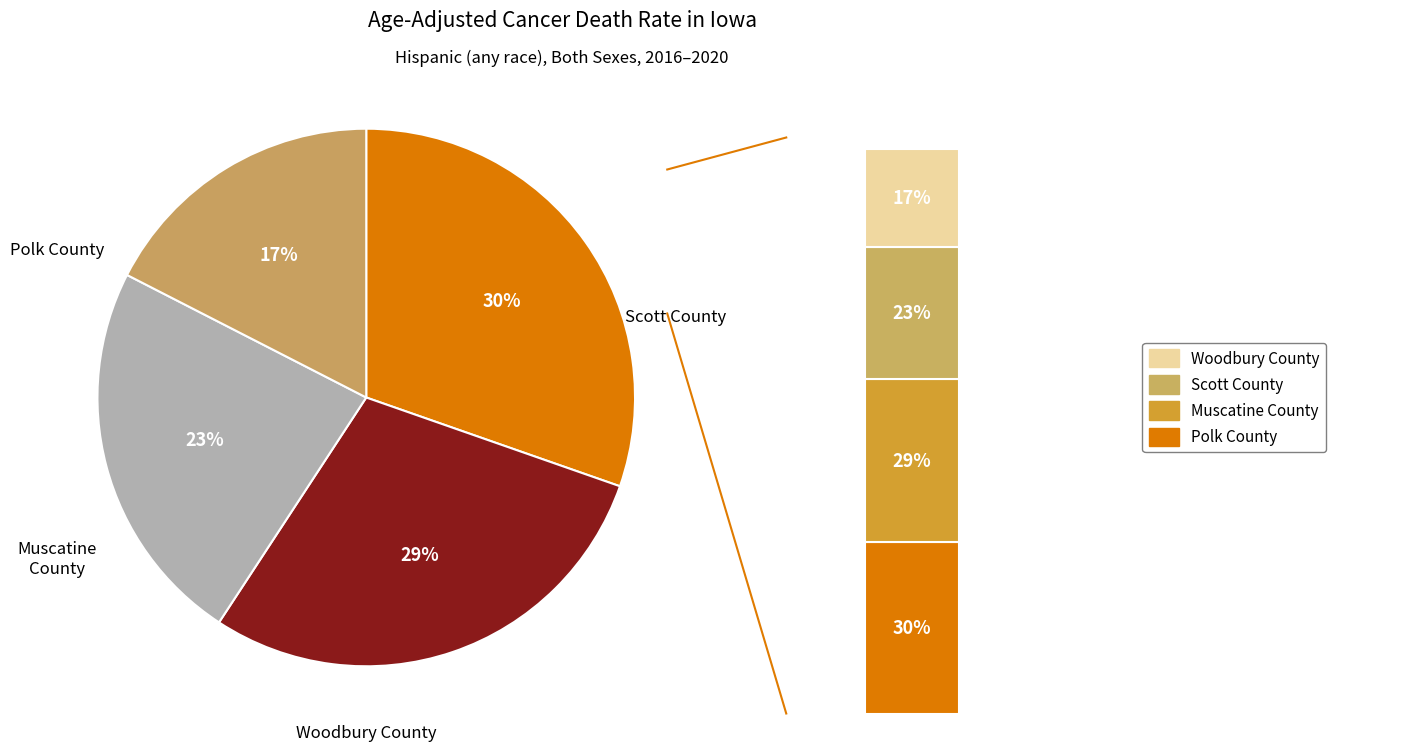

What percentage is the Polk County slice, to the nearest percent?

30%